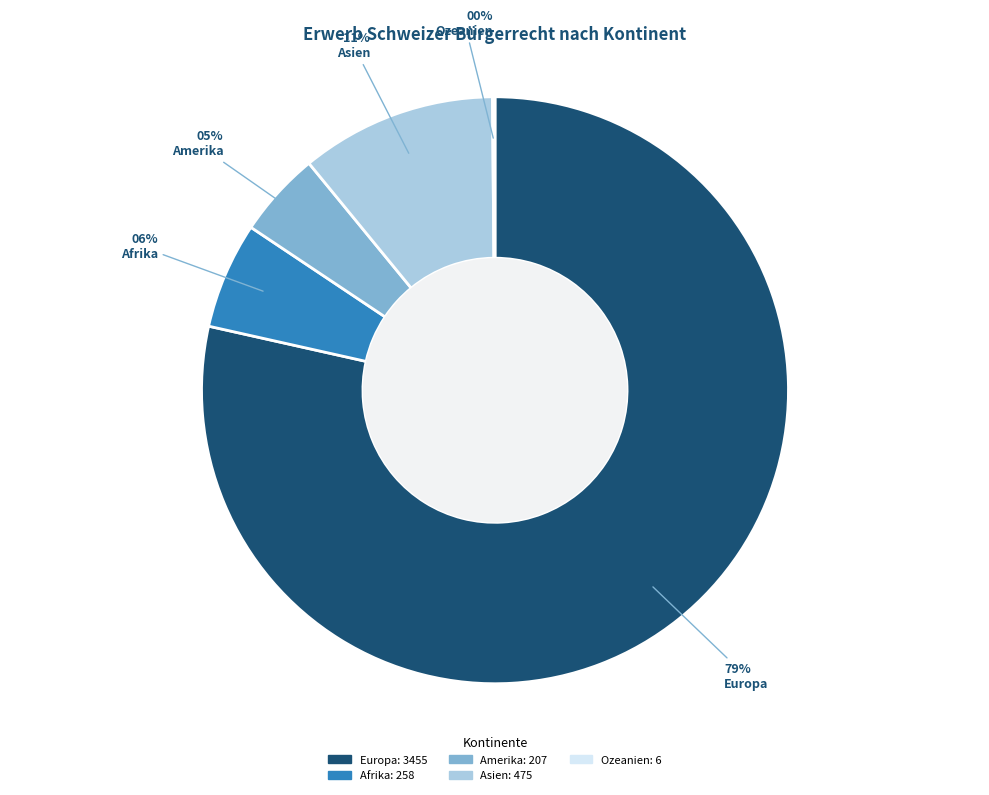

To the nearest percent, what is the difference between the largest and smallest slice percentages?

78%